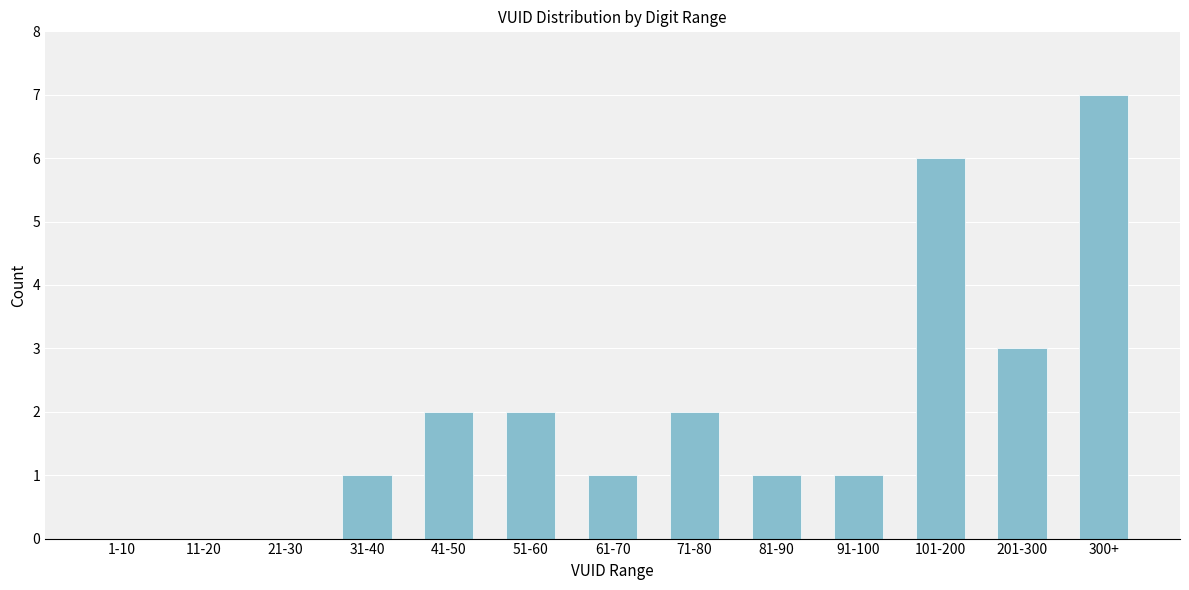

Reading right to left, transcribe all the data shown in this chart.

300+=7	201-300=3	101-200=6	91-100=1	81-90=1	71-80=2	61-70=1	51-60=2	41-50=2	31-40=1	21-30=0	11-20=0	1-10=0